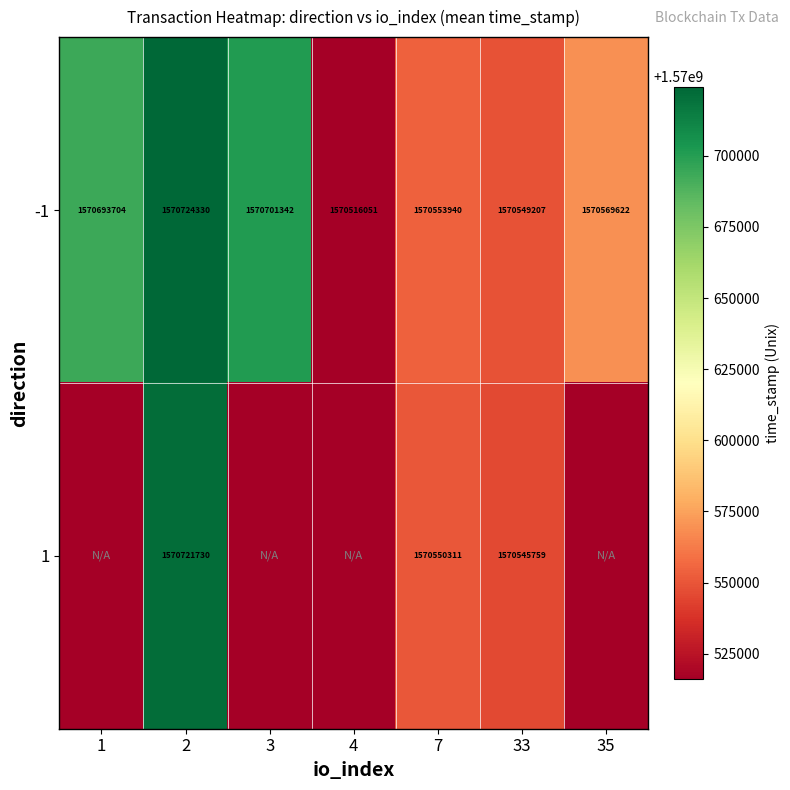

Is the value of -1 at 3 greater than the value of 1 at 33?

Yes